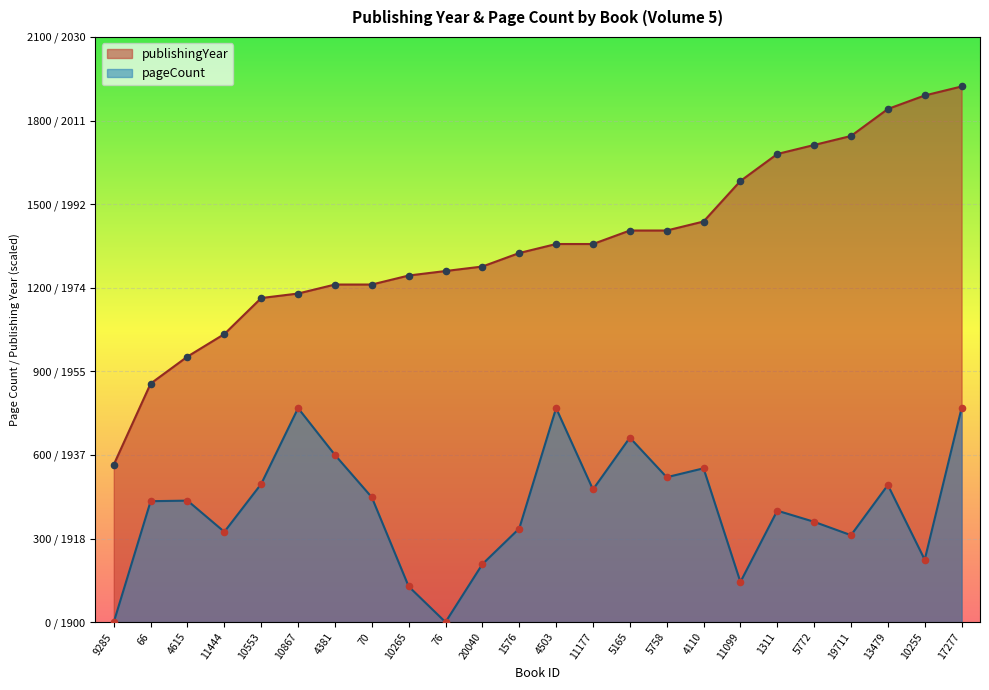

At which category is the sum across all series the highest?

17277